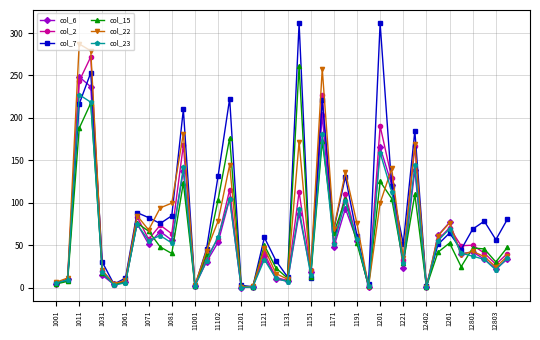

What is the value of the col_22 point at the 21st from the left?

10.0